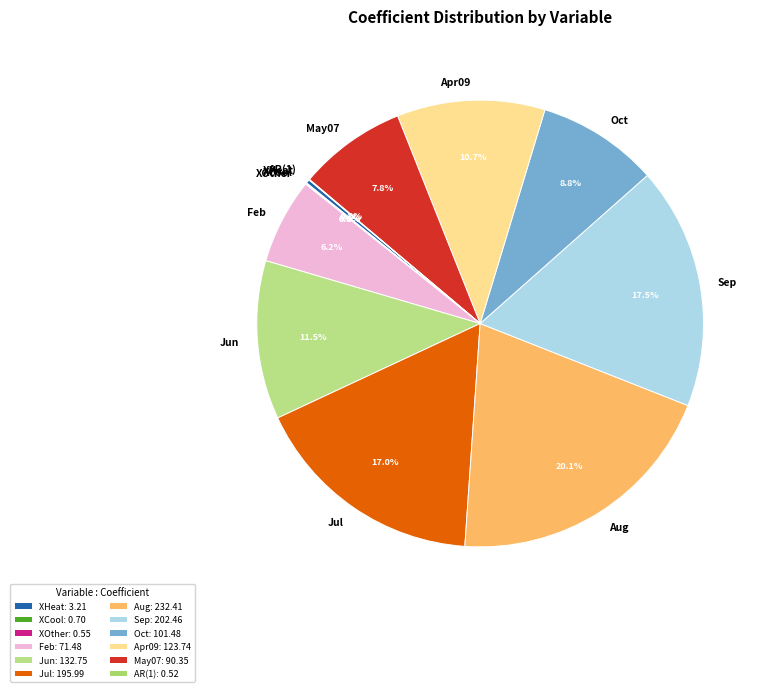

To the nearest percent, what is the average slice percentage?

8%